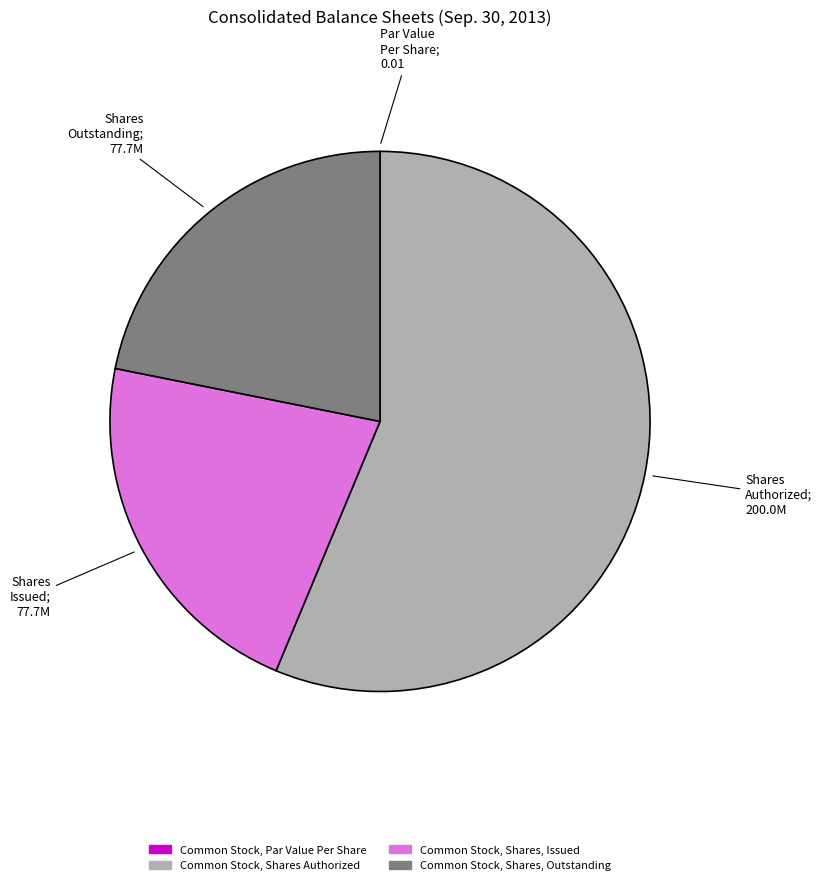

Is there any slice that represents more than half of the pie?

Yes